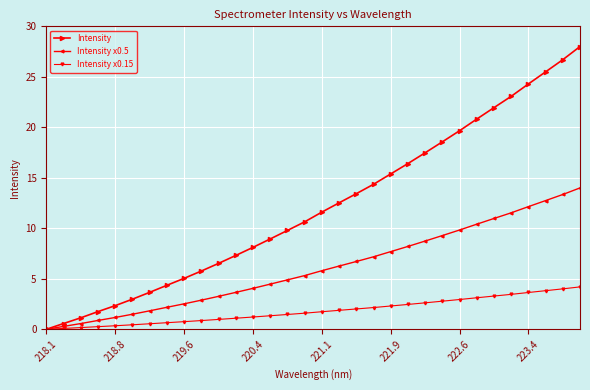

Is this an area chart (filled region under the line)?

No